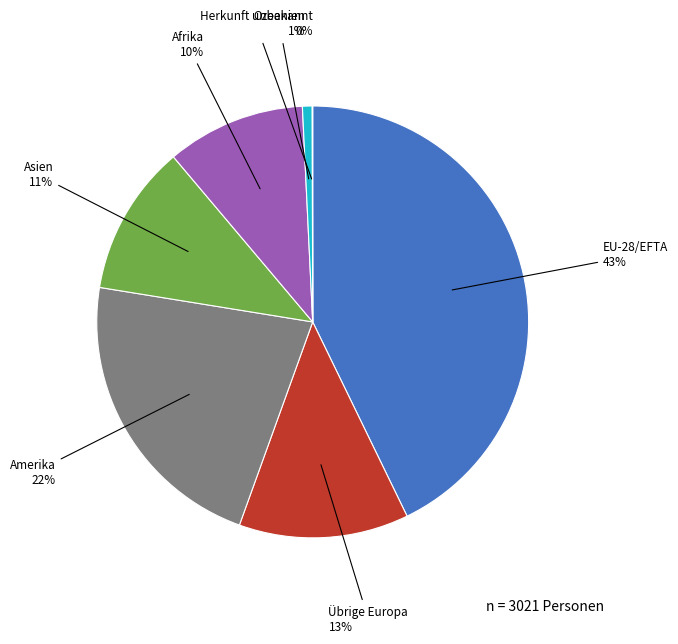

To the nearest percent, what is the difference between the largest and smallest slice percentages?

43%